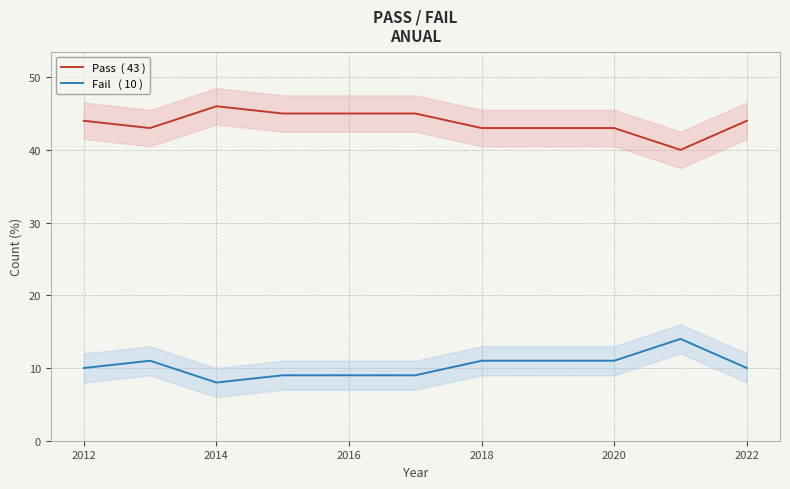

What is the value of the Pass  ( 43 ) point at the 1st from the left?

44